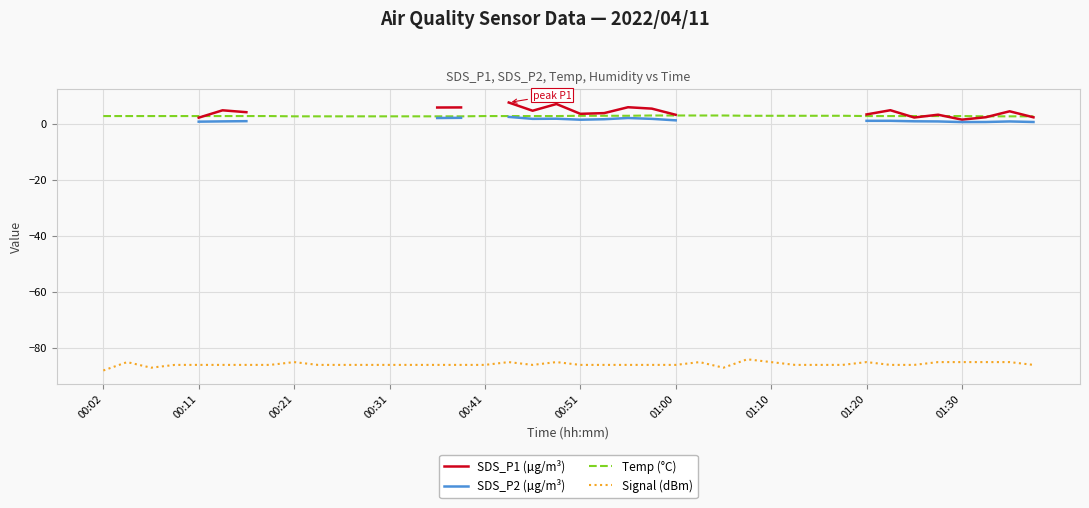

True or false: SDS_P2 (µg/m³) and SDS_P1 (µg/m³) cross at least once.

False